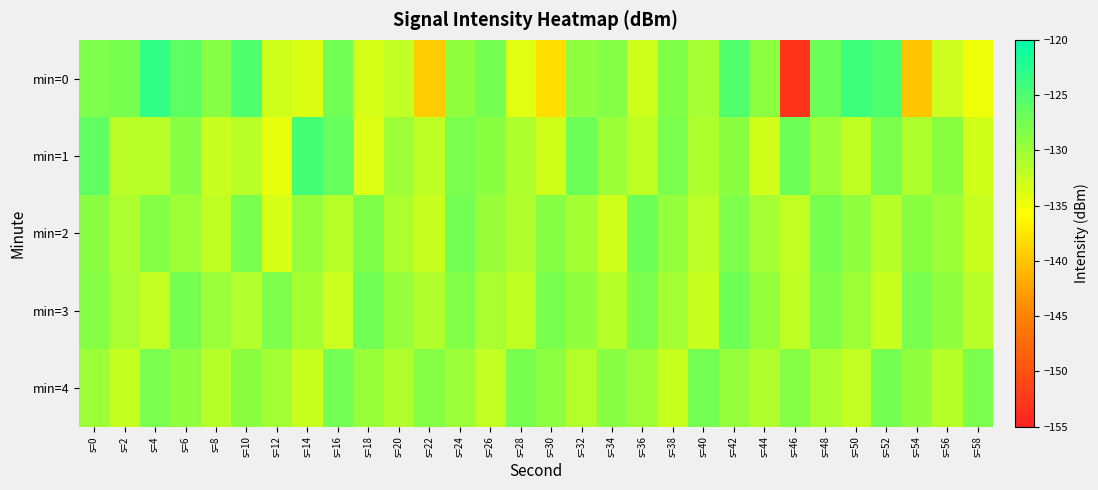

Which series changed the most between s=30 and s=48?

min=0